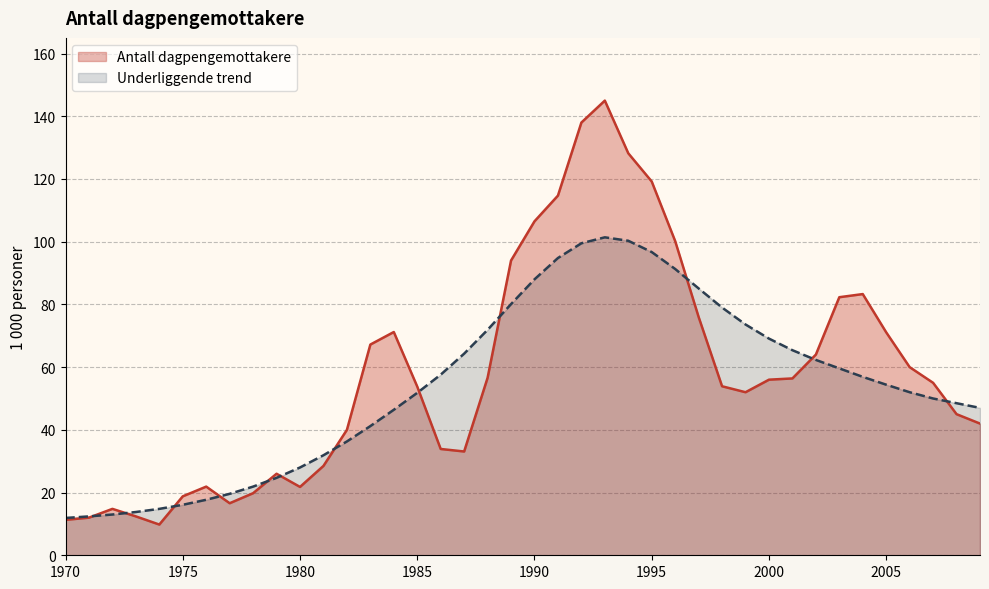

Which series has the largest range (max minus min)?

Antall dagpengemottakere